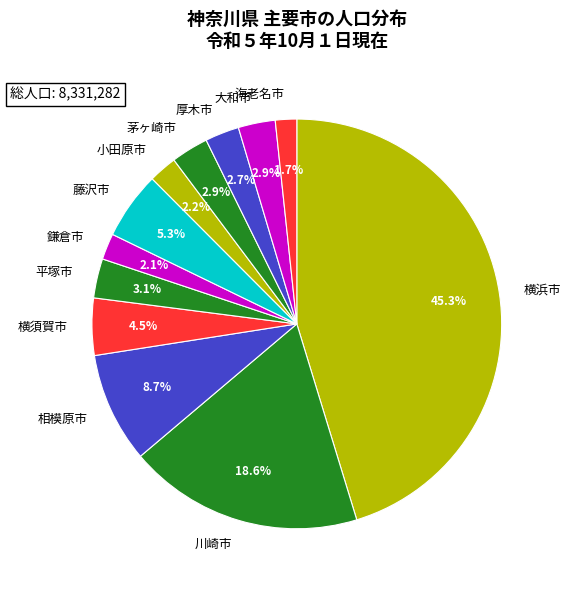

What is the largest slice in the pie chart?

横浜市